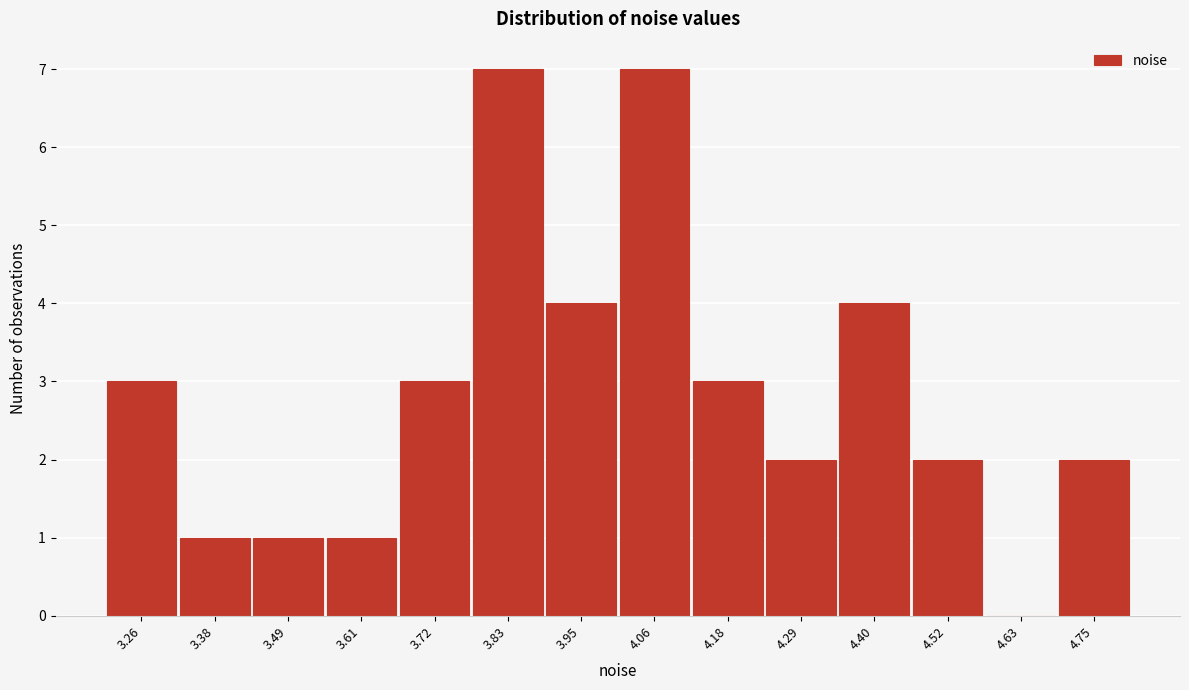

Reading left to right, list every bar in this chart as the range it spans on the x-axis followed by its height. Neither the bar edges nor the heights are printed on the chart, so give them approximately, as read against the axes.

3.20 to 3.32: 3
3.32 to 3.44: 1
3.44 to 3.54: 1
3.54 to 3.66: 1
3.66 to 3.78: 3
3.78 to 3.90: 7
3.90 to 4.00: 4
4.00 to 4.12: 7
4.12 to 4.24: 3
4.24 to 4.34: 2
4.34 to 4.46: 4
4.46 to 4.58: 2
4.58 to 4.70: 0
4.70 to 4.80: 2